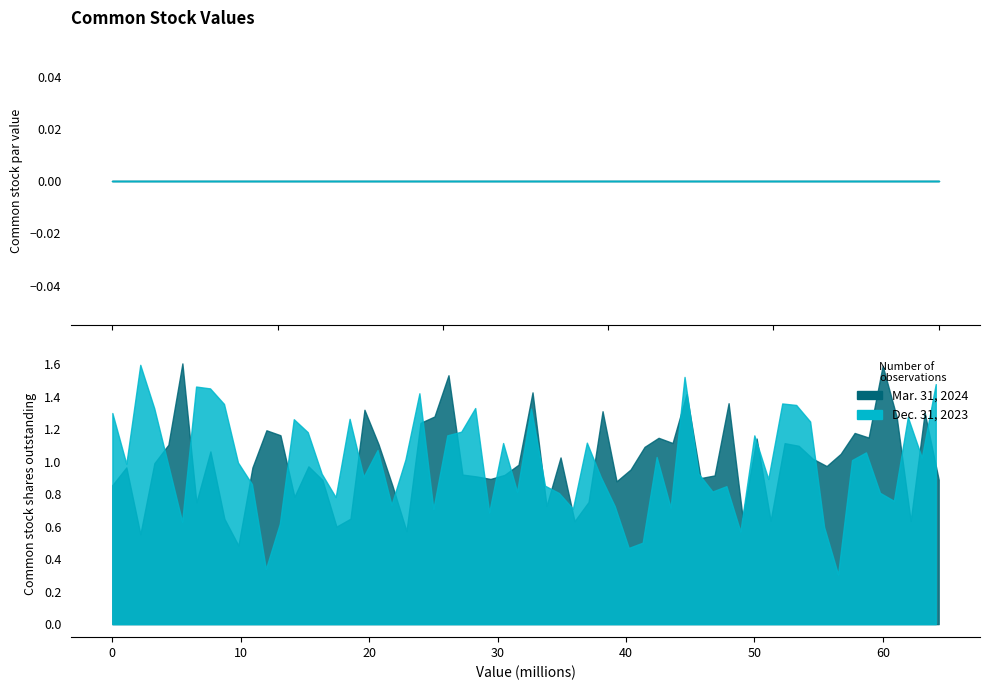

Which label corresponds to the smallest value in the chart?

Common stock par value